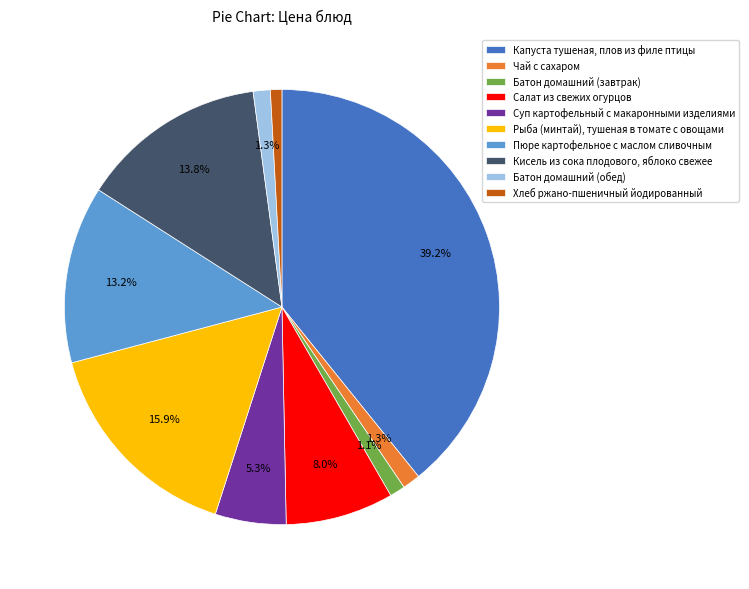

The Рыба (минтай), тушеная в томате с овощами slice represents 6% of the pie. True or false?

False